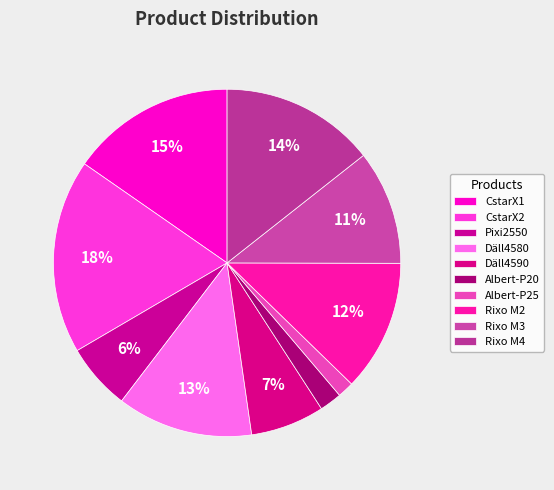

Does CstarX2 account for over 50% of the chart?

No